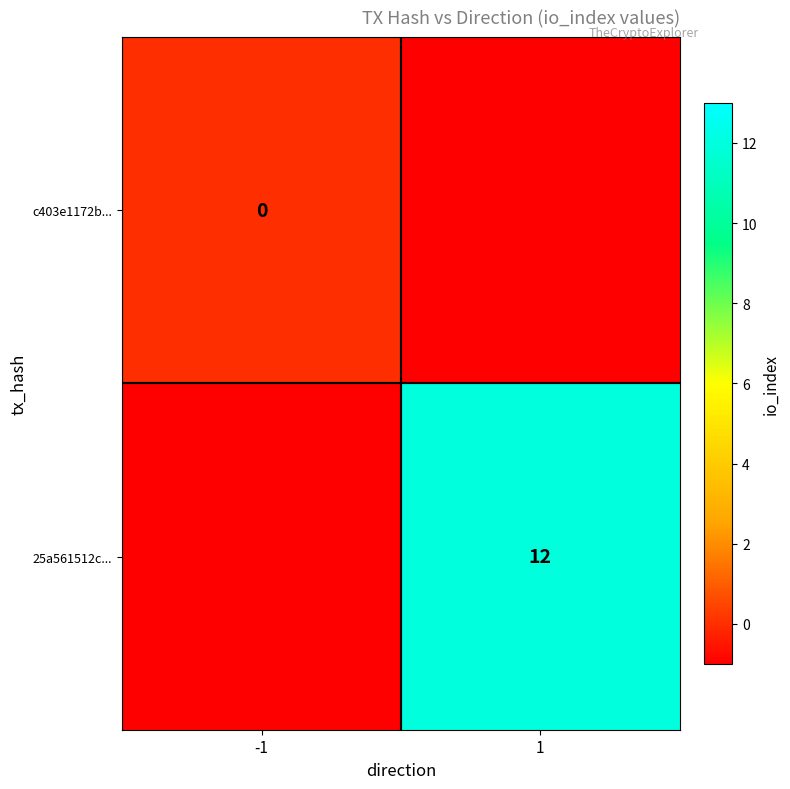

Is it true that 25a561512c... equals 12 at 1?

True